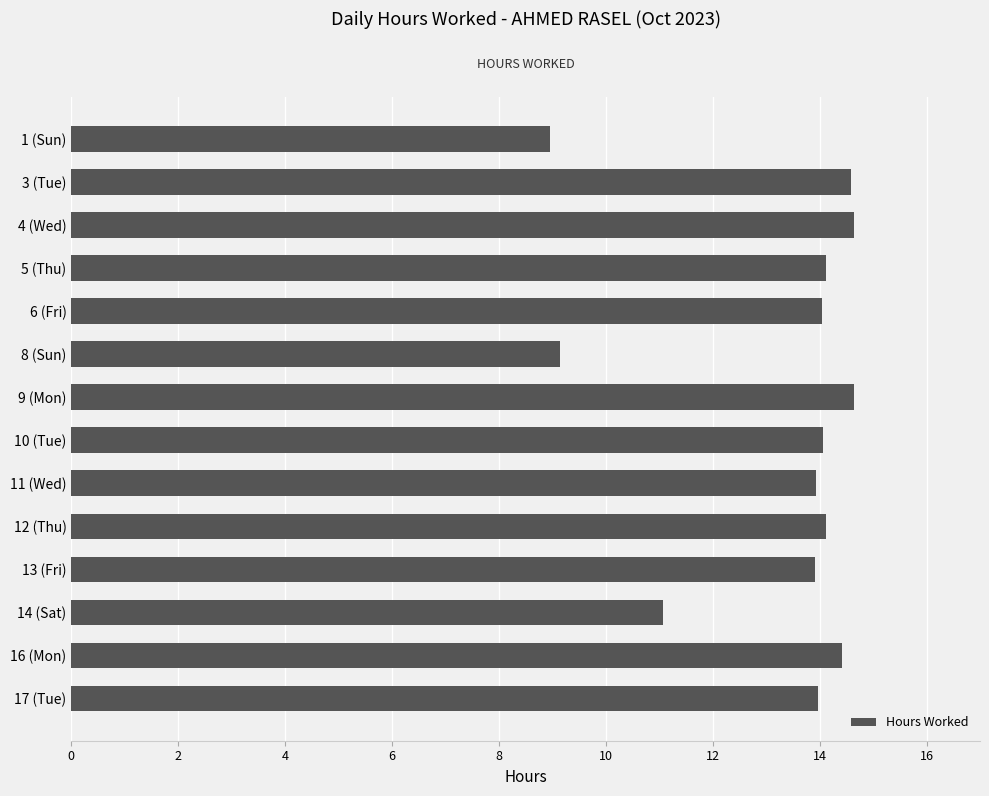

What value does the data have at 5 (Thu)?

14.1